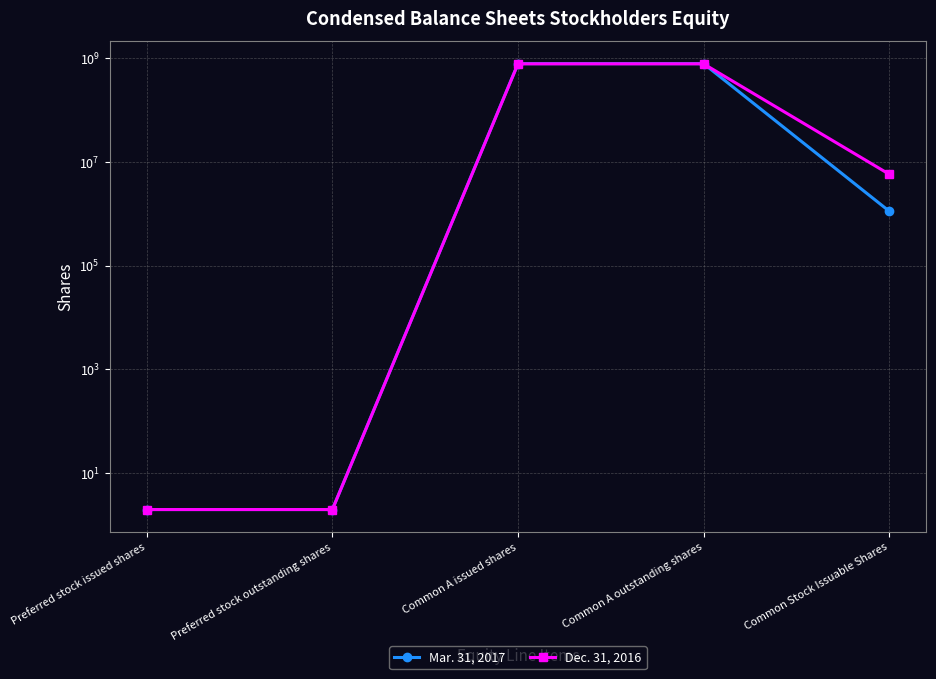

Is this an area chart (filled region under the line)?

No